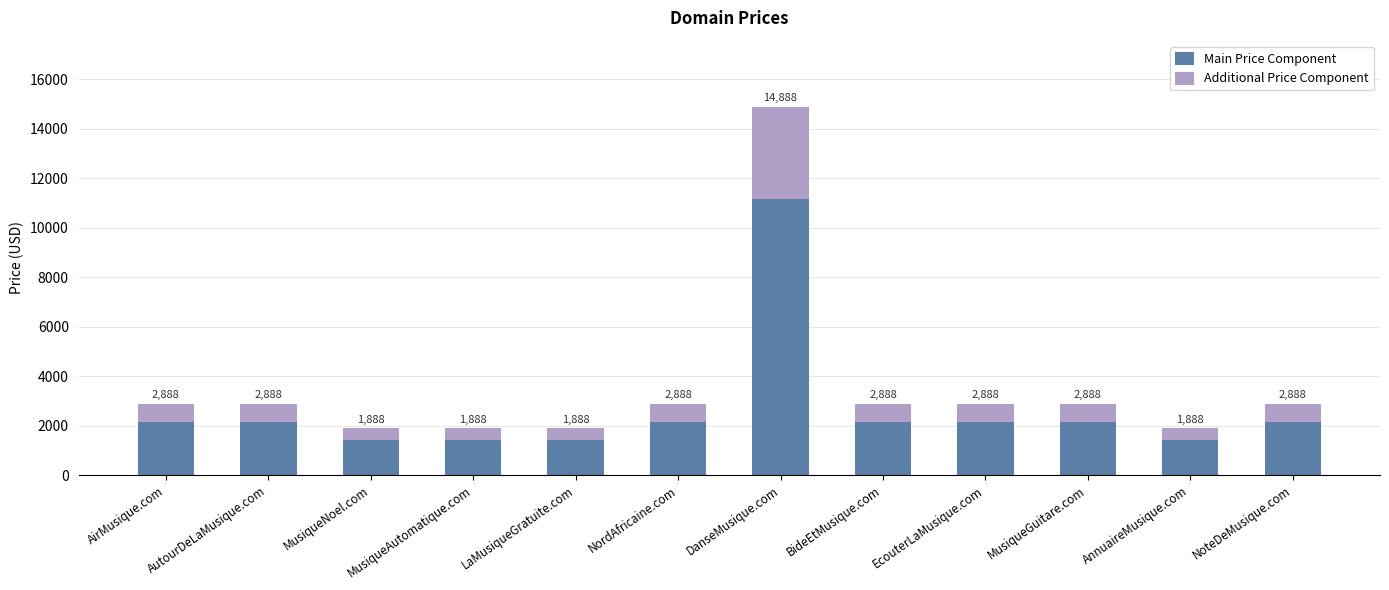

What is the difference between the second highest and second lowest values in the Main Price Component series?

750